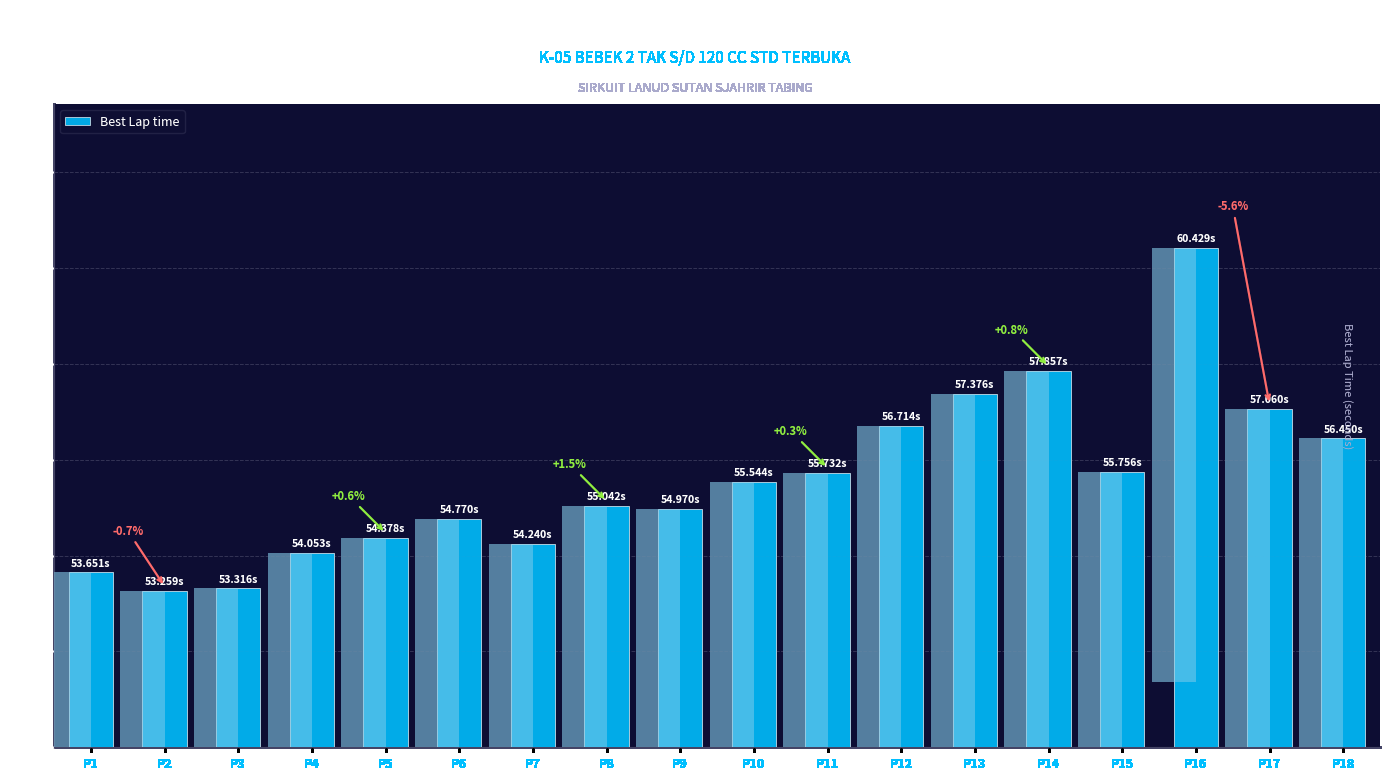

Are the bars horizontal?

No